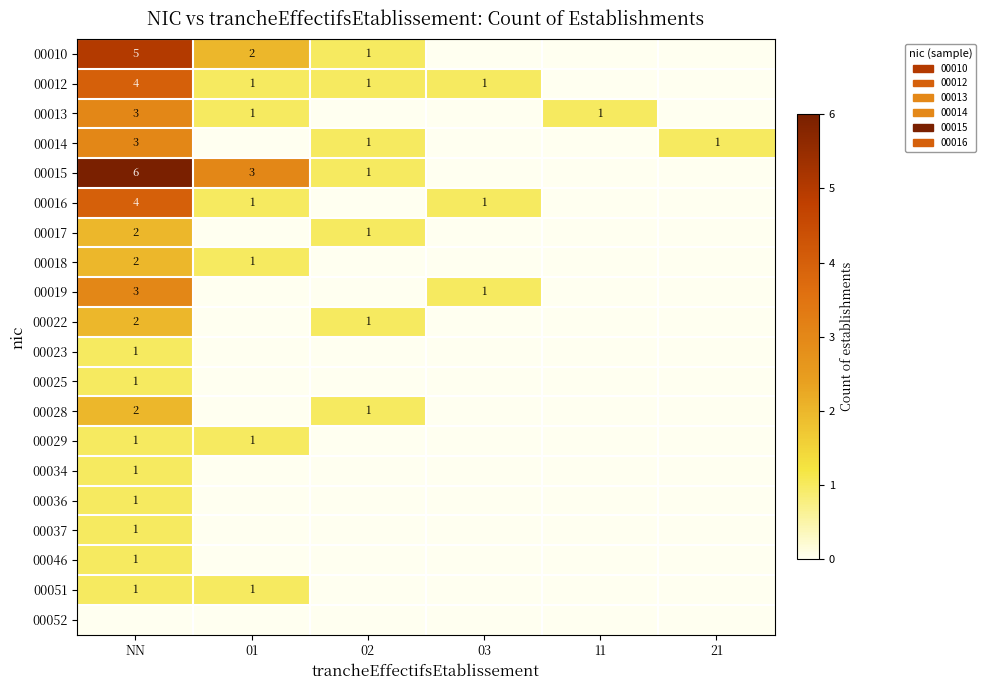

Between 01 and NN, which is larger?

NN